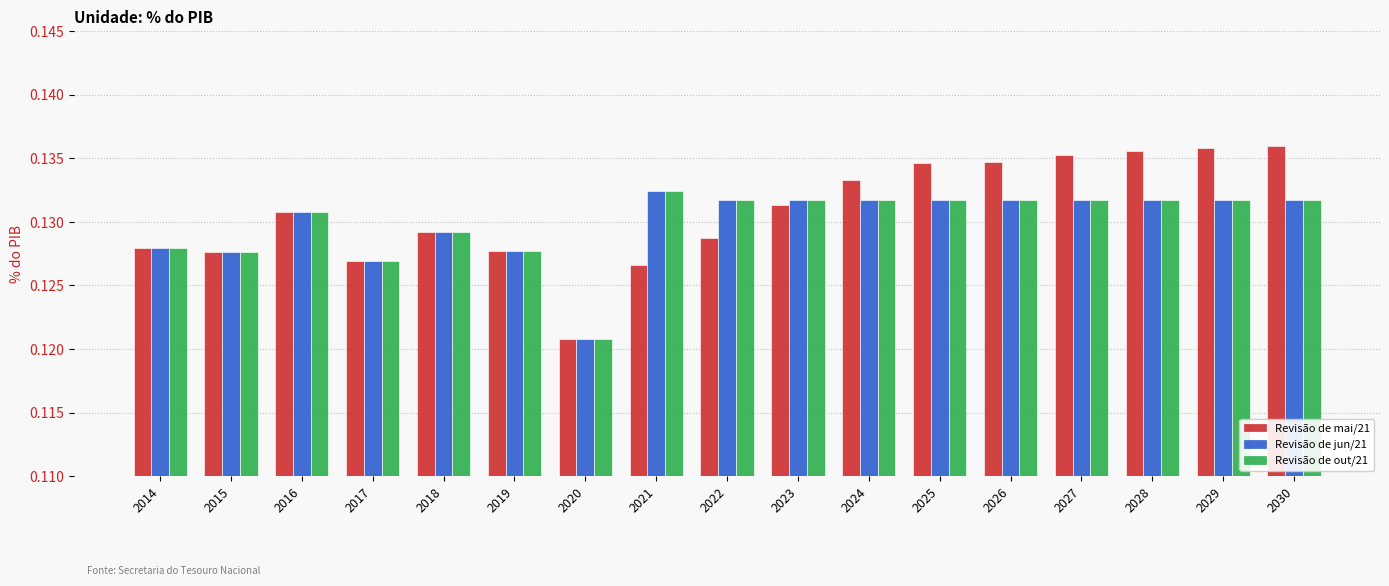

What is the total value across all series at 2027?

0.4